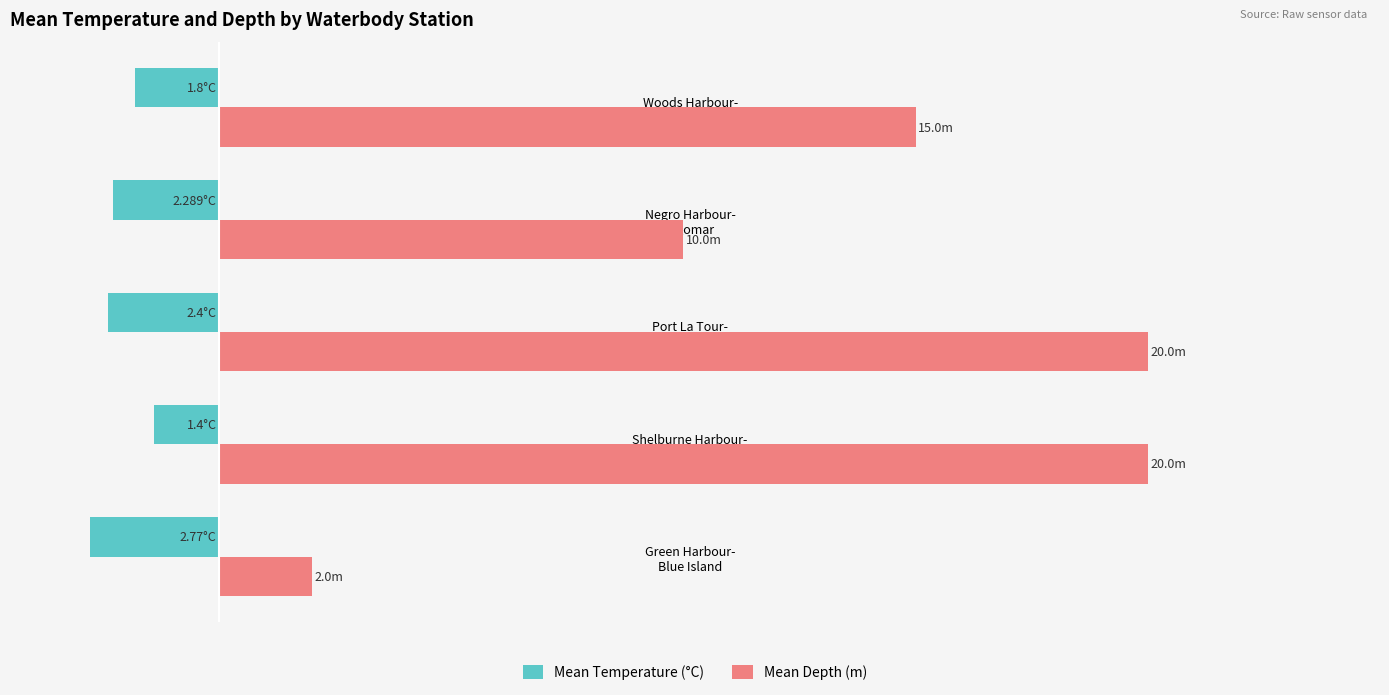

What are all the series names shown in the legend?

Mean Temperature (°C), Mean Depth (m)